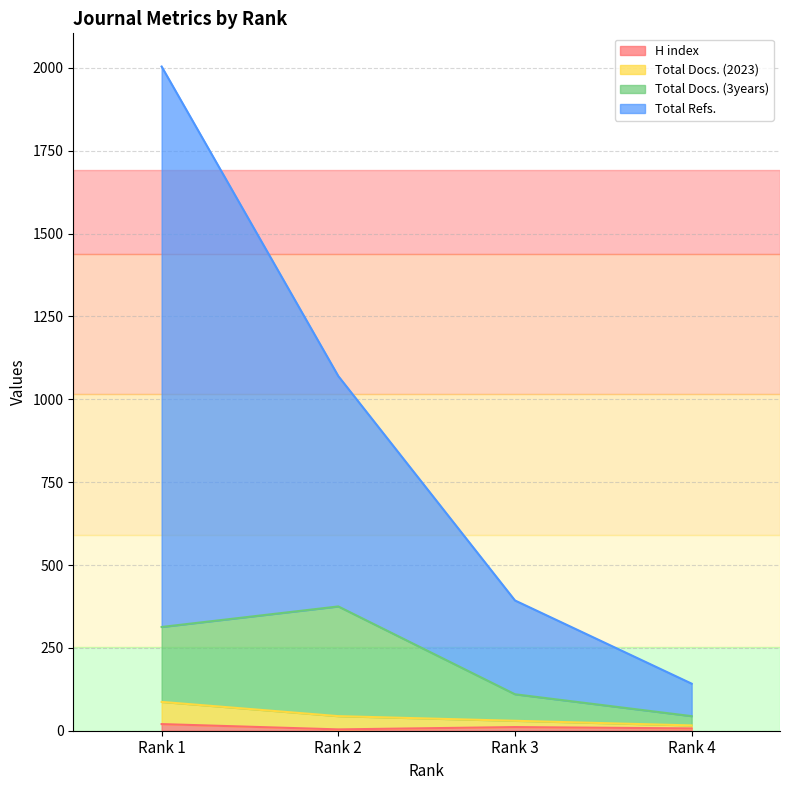

Is it true that Total Docs. (2023) equals 1918 at Rank 2?

False